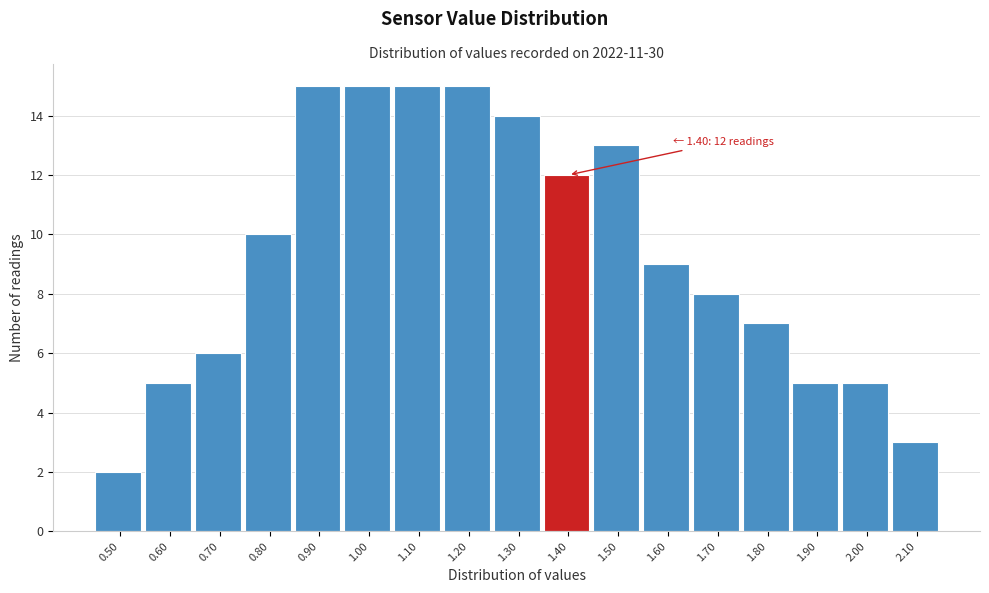

Reading left to right, list all the values displayed in this chart.

2	5	6	10	15	15	15	15	14	12	13	9	8	7	5	5	3